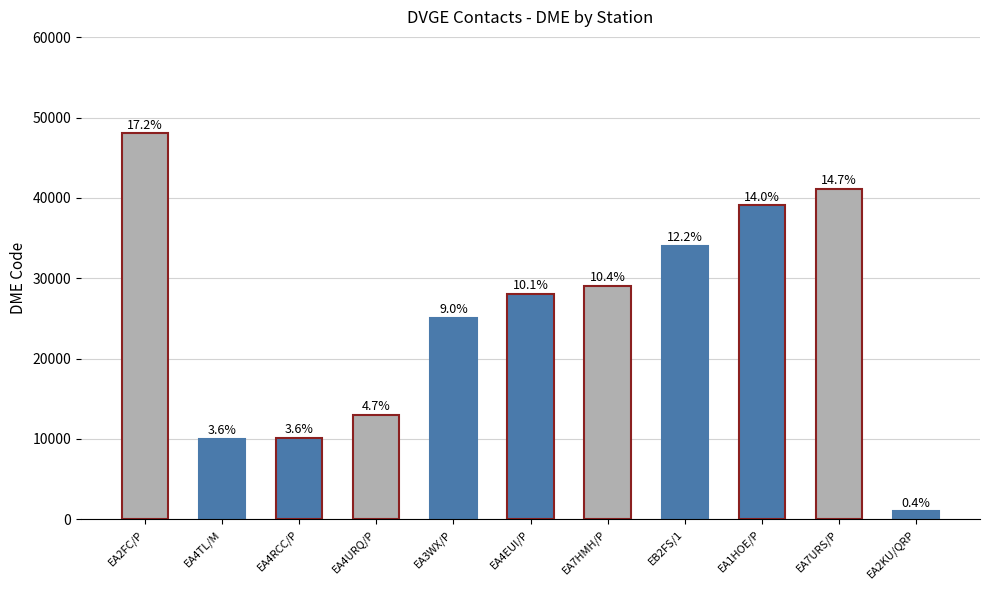

How many bars are there in total?

11